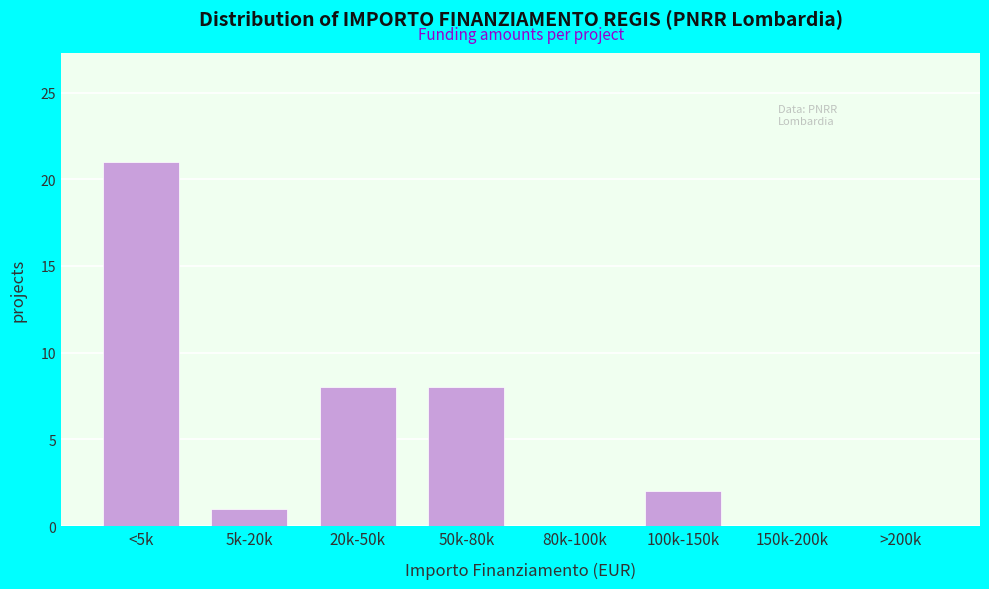

Reading right to left, extract all data points from this chart.

>200k=0	150k-200k=0	100k-150k=2	80k-100k=0	50k-80k=8	20k-50k=8	5k-20k=1	<5k=21